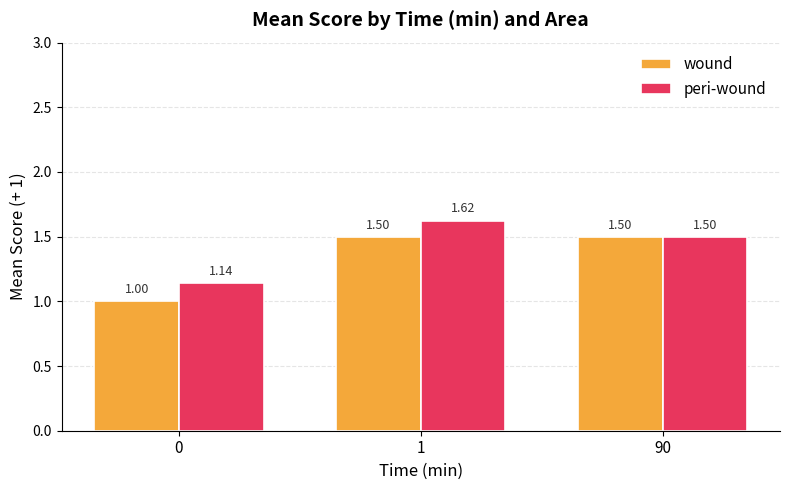

What is the spread (max minus min) of values at 0?

0.1